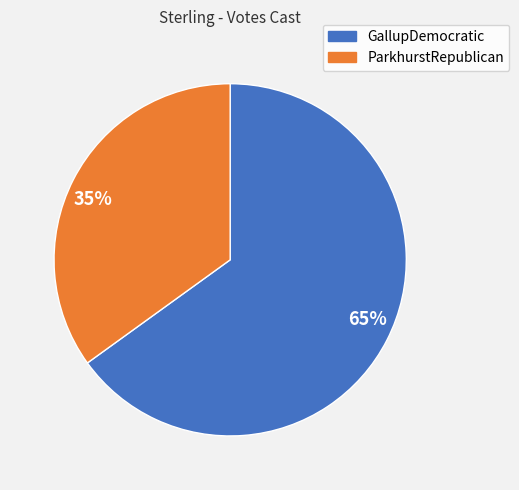

Rank the categories by value from highest to lowest.

65%, 35%